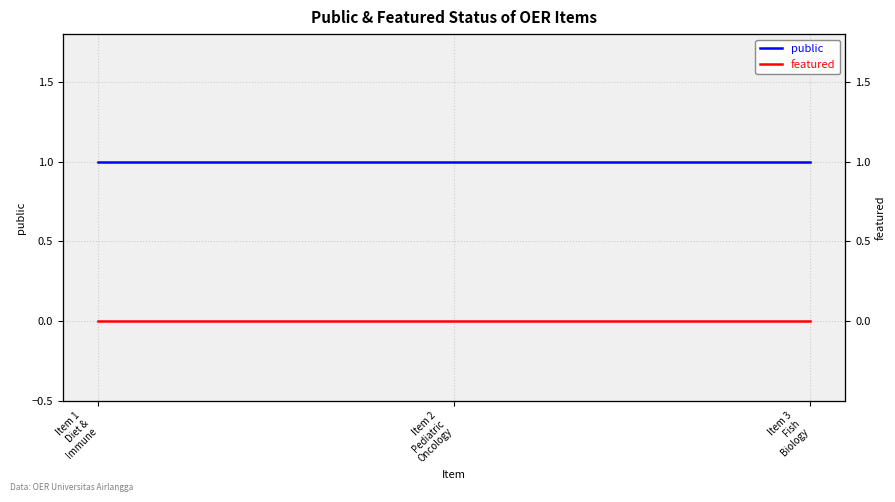

Is the value of public at Item 1
Diet &
Immune greater than the value of featured at Item 3
Fish
Biology?

Yes